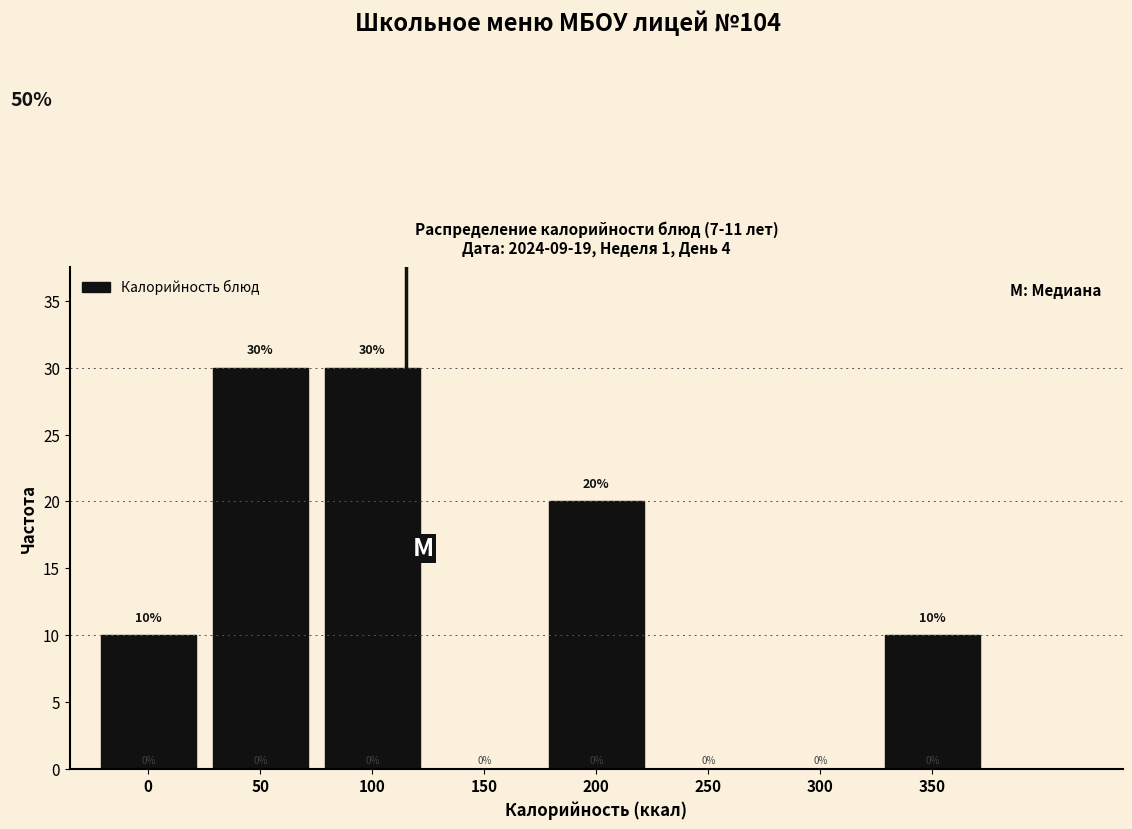

Reading left to right, what are all the values shown in this chart?

0=10	50=30	100=30	150=0	200=20	250=0	300=0	350=10